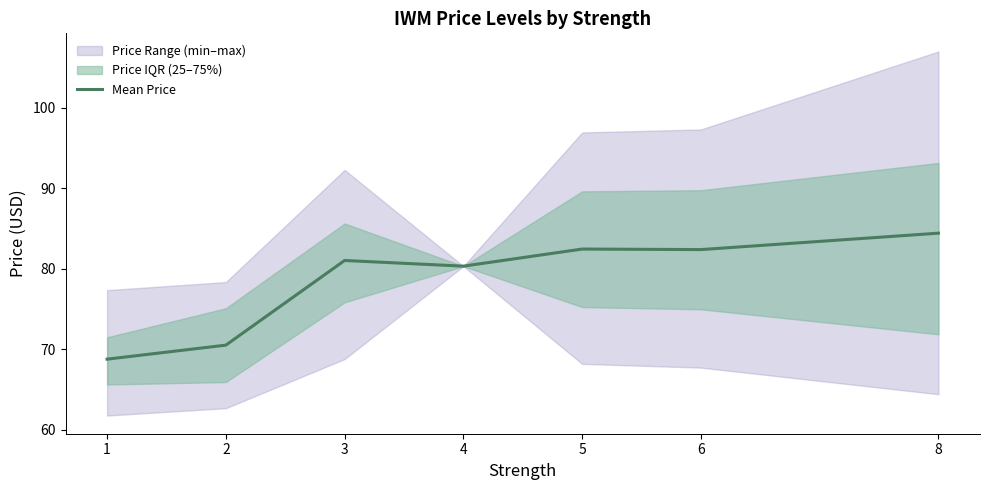

List the labels in order of value, smallest first.

1, 2, 4, 3, 6, 5, 8